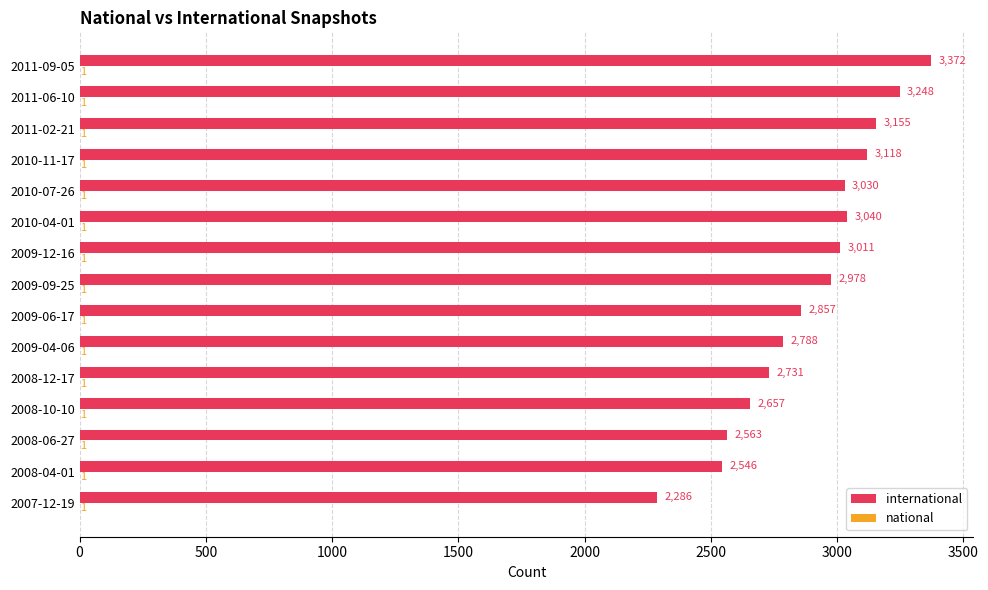

What is the total value across all series at 2011-09-05?

3373